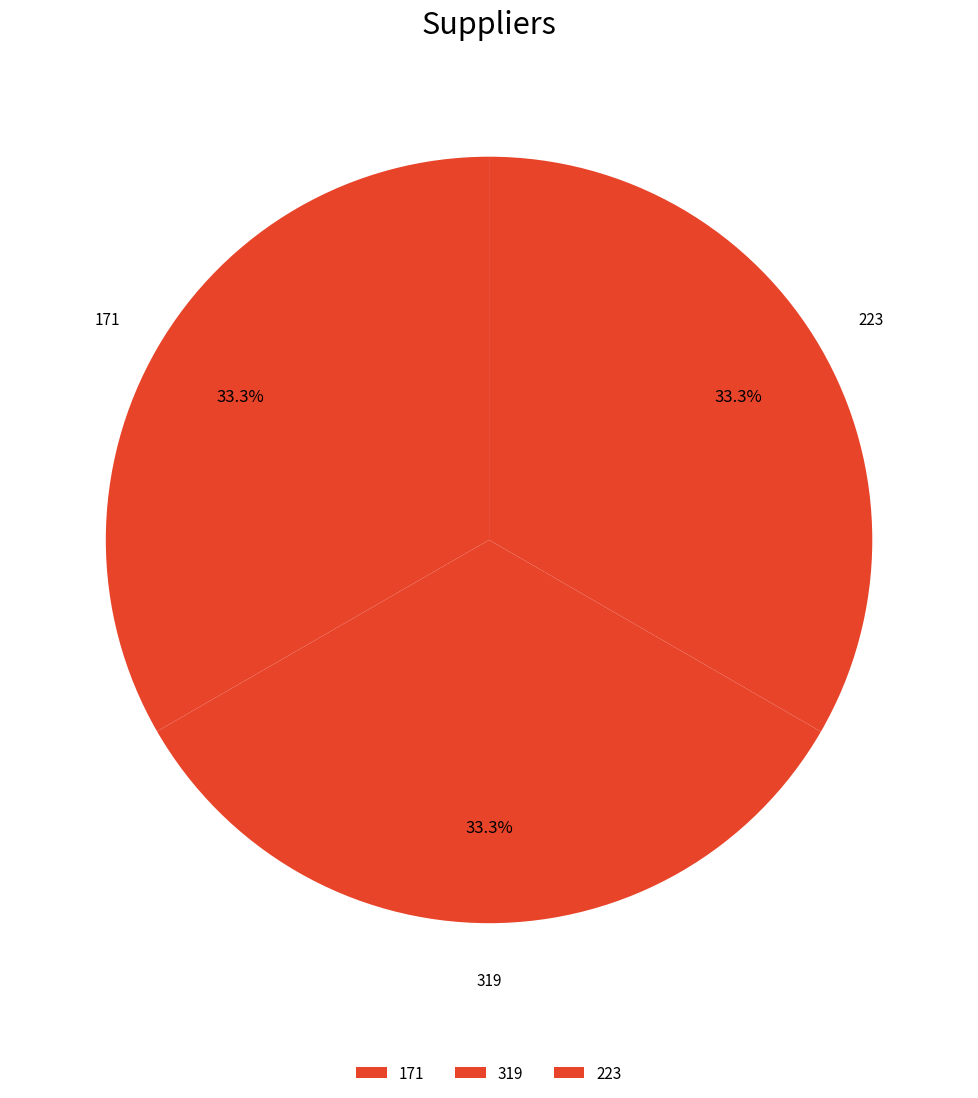

Is it true that 223 is 26% of the pie?

False